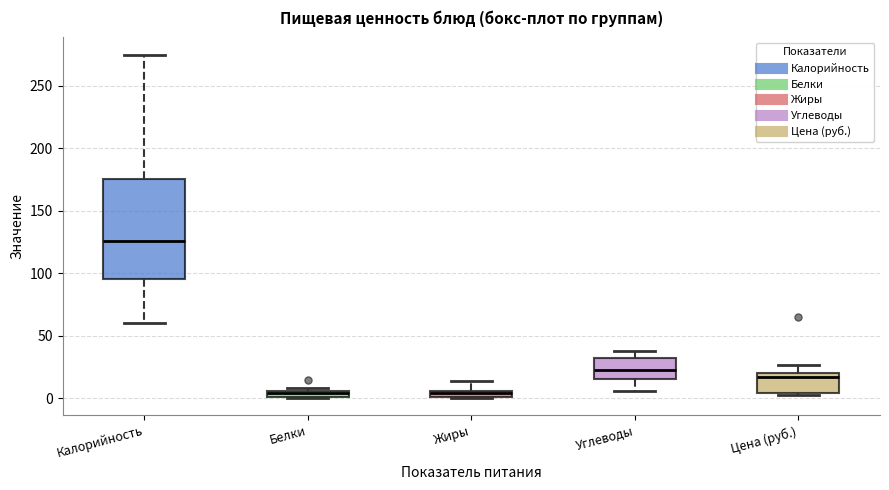

Comparing the boxes themselves (not the whiskers), which one is the tallest?

Калорийность